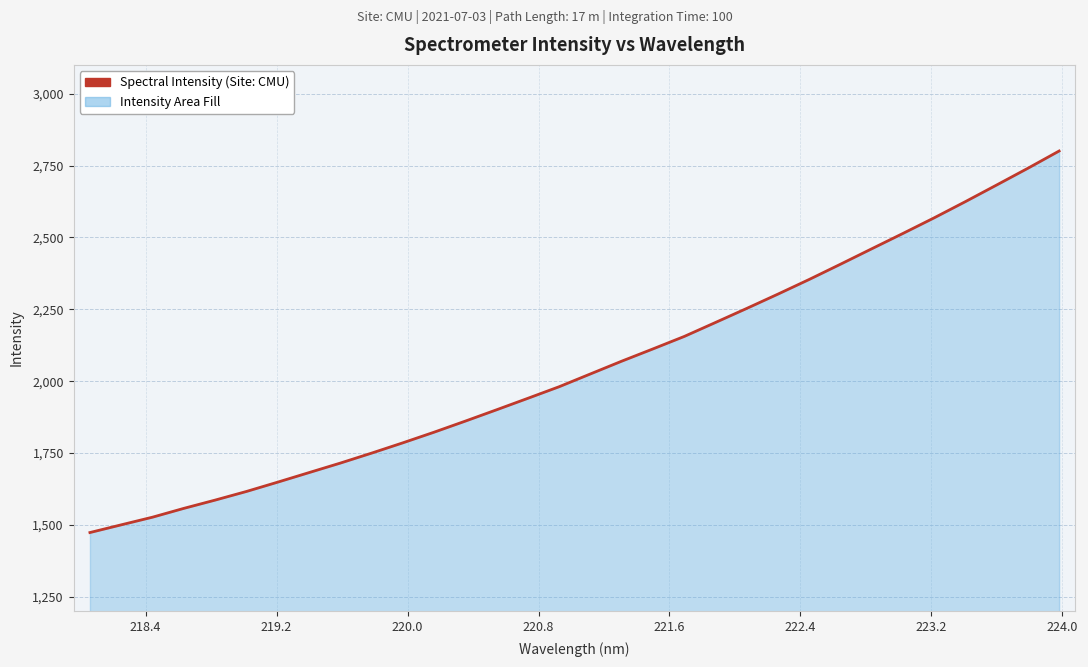

What is the average value?

2050.7